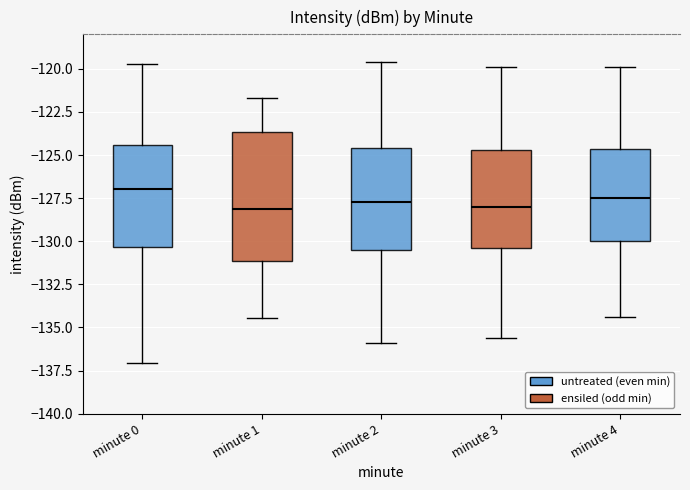

Which box's median line is the highest?

minute 0